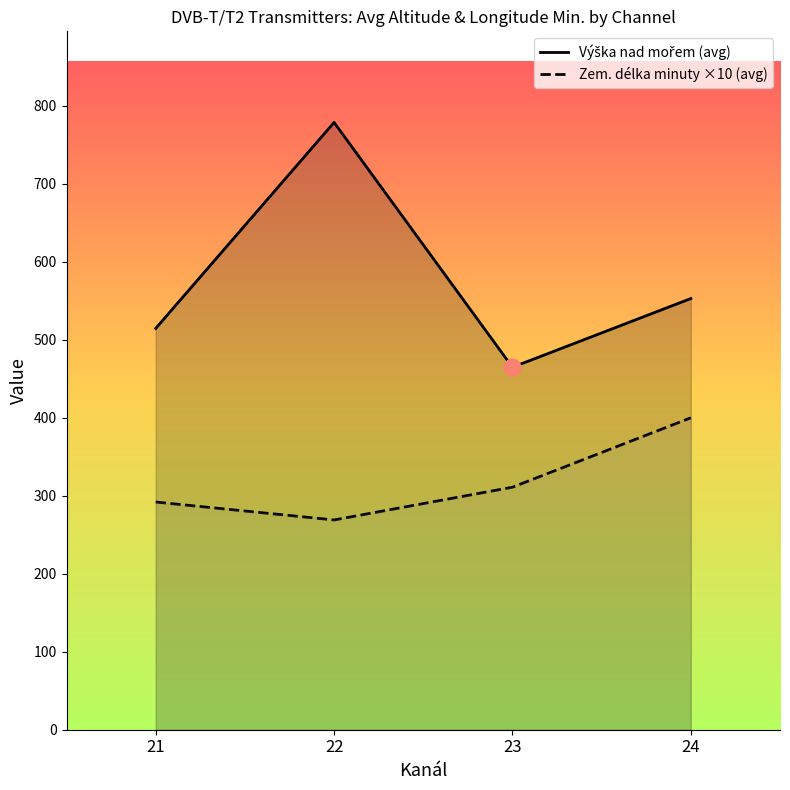

What is the total value across all series at 21?

806.7